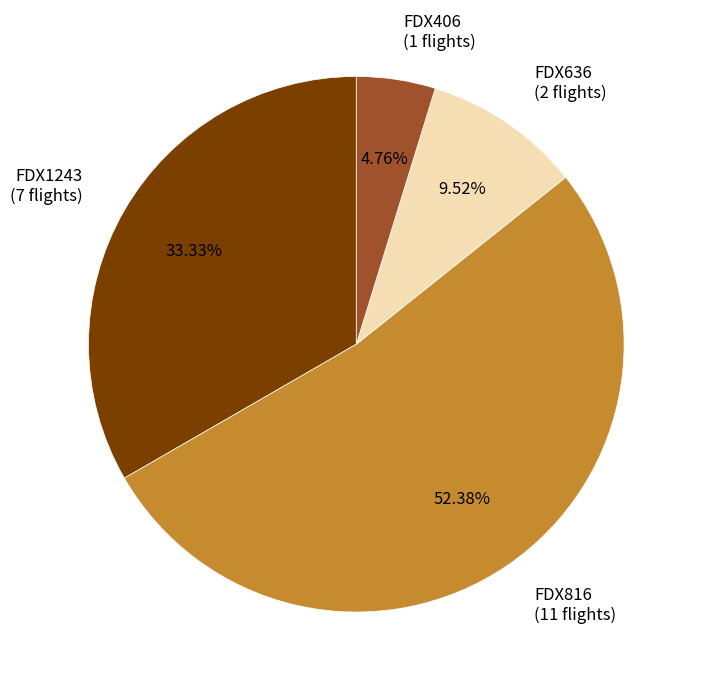

True or false: FDX1243 accounts for 22% of the total.

False